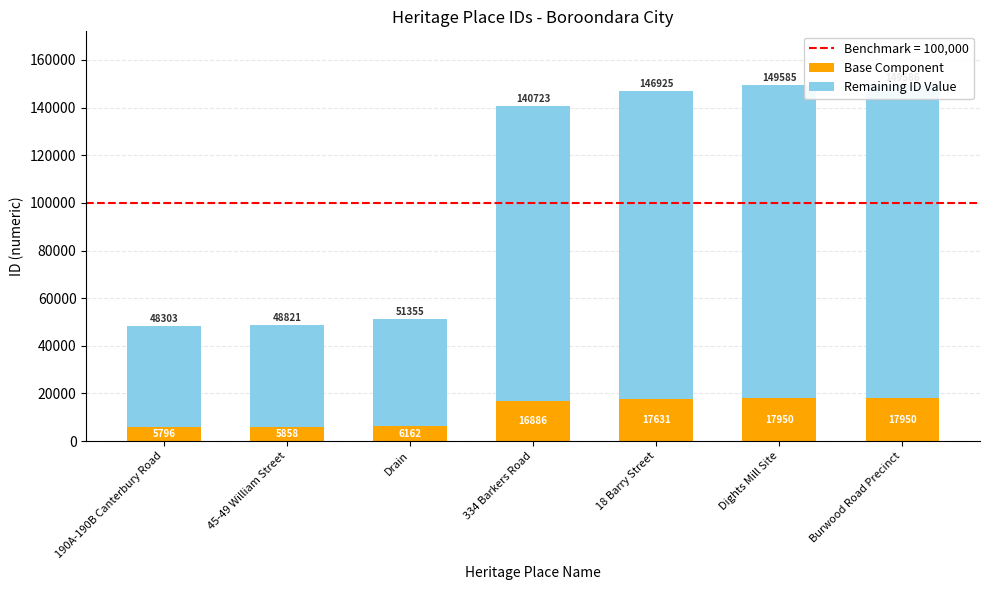

The Base Component series shows 1852 at 190A-190B Canterbury Road. True or false?

False